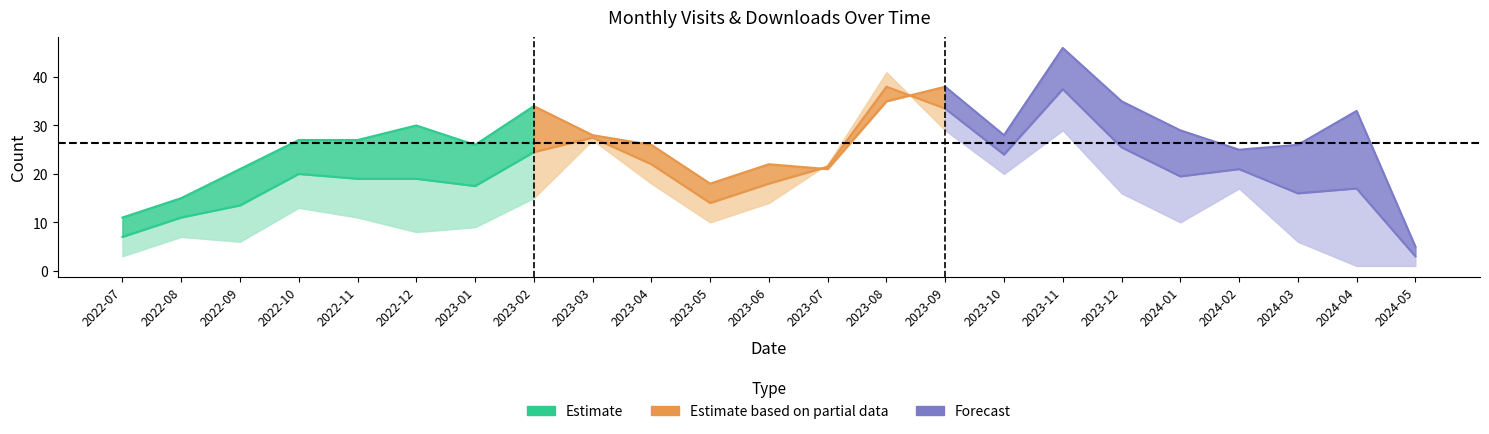

Between 2023-10 and 2023-01, which is larger?

2023-10